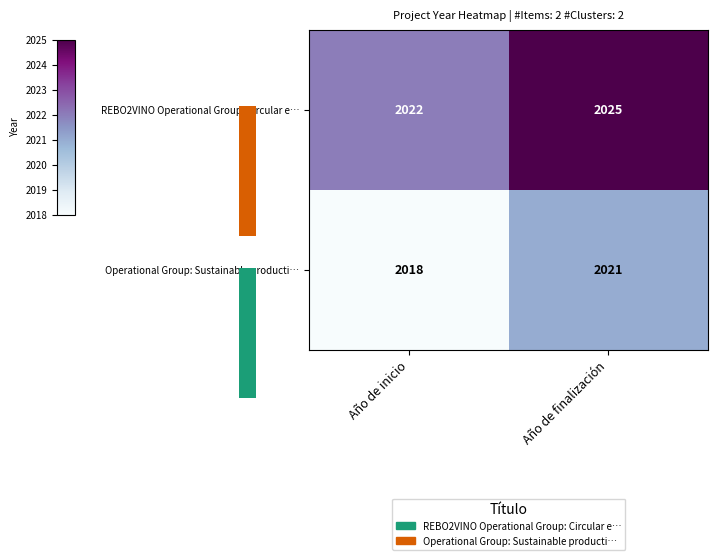

Is it true that REBO2VINO Operational Group: Circular e… equals 3078 at Año de finalización?

False